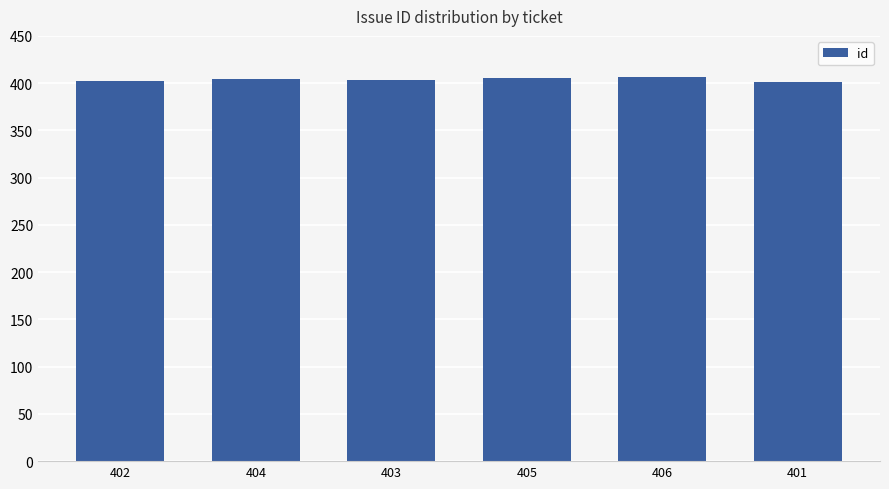

What is the difference between the maximum and minimum values?

5